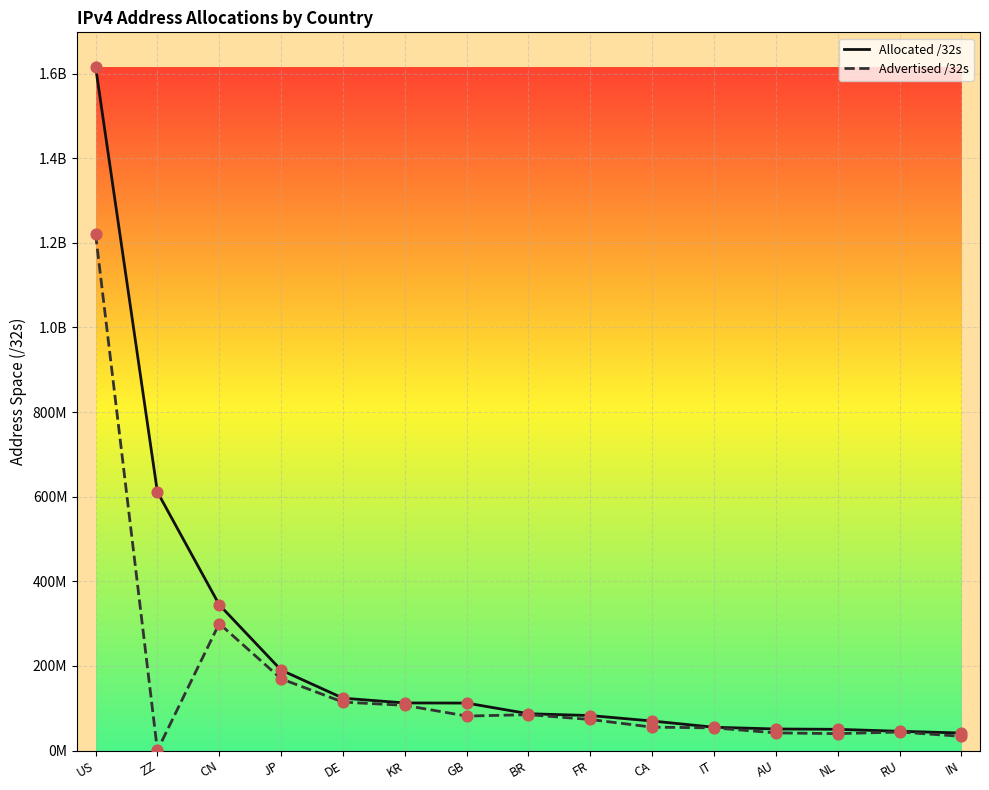

What are all the series names shown in the legend?

Allocated /32s, Advertised /32s